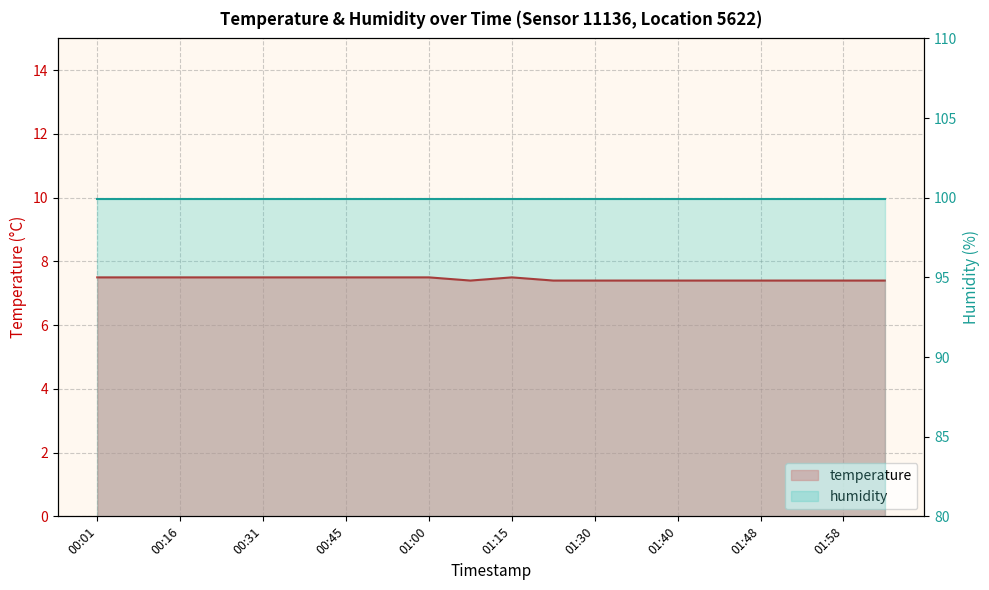

Which label corresponds to the largest value in the chart?

00:01